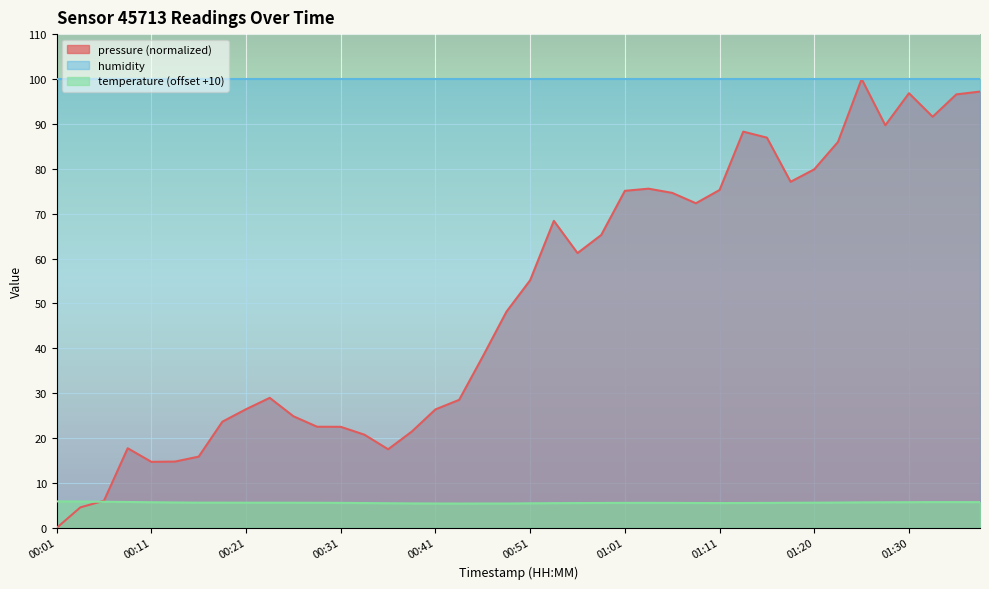

The temperature (offset +10) series shows 5.7 at 00:11. True or false?

True